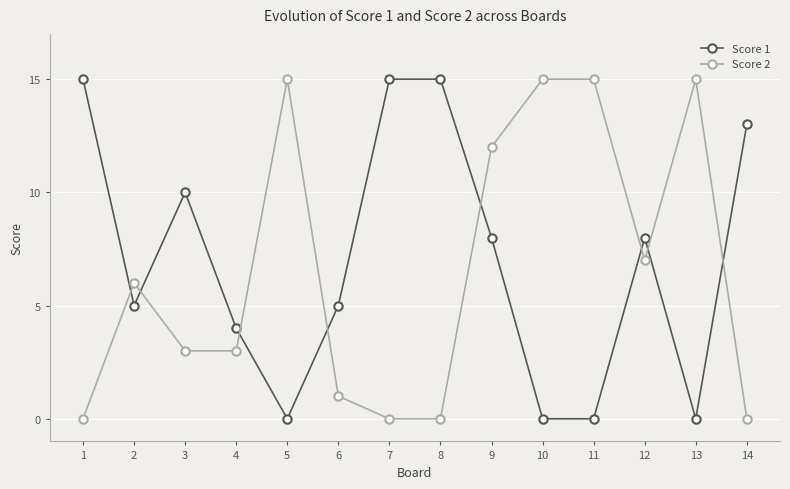

How many lines are shown in the chart?

2